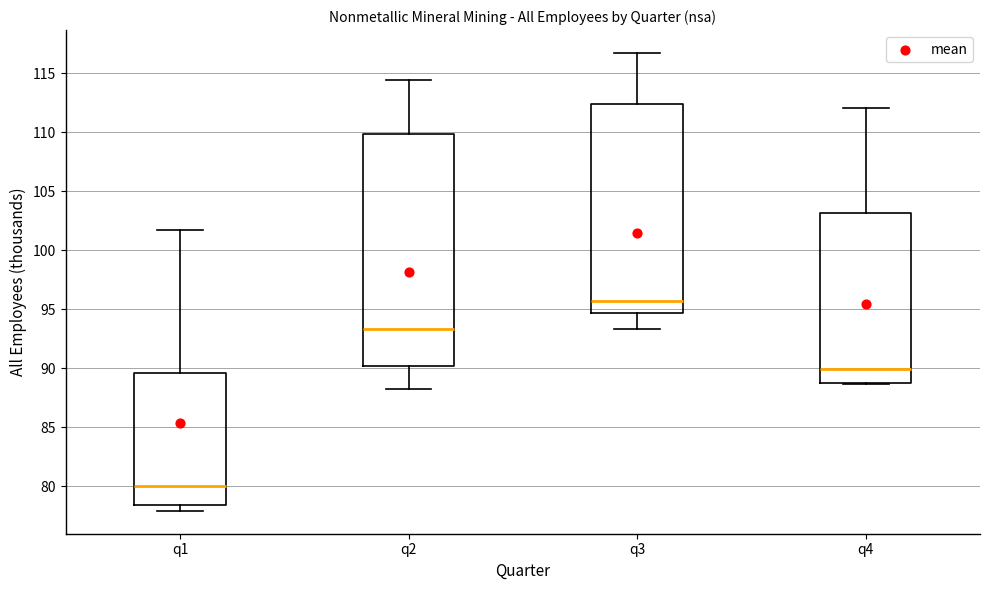

Reading left to right, read every box against the y-axis: the position of its median line, the range the box covers, and the ends of its whiskers. The values are not printed on the chart, so give them approximately, as read against the axis.

q1: median 80.0, box 78.5 to 89.5, whiskers 78.0 to 101.5
q2: median 93.5, box 90.0 to 110.0, whiskers 88.0 to 114.5
q3: median 95.5, box 94.5 to 112.5, whiskers 93.5 to 116.5
q4: median 90.0, box 88.5 to 103.0, whiskers 88.5 to 112.0